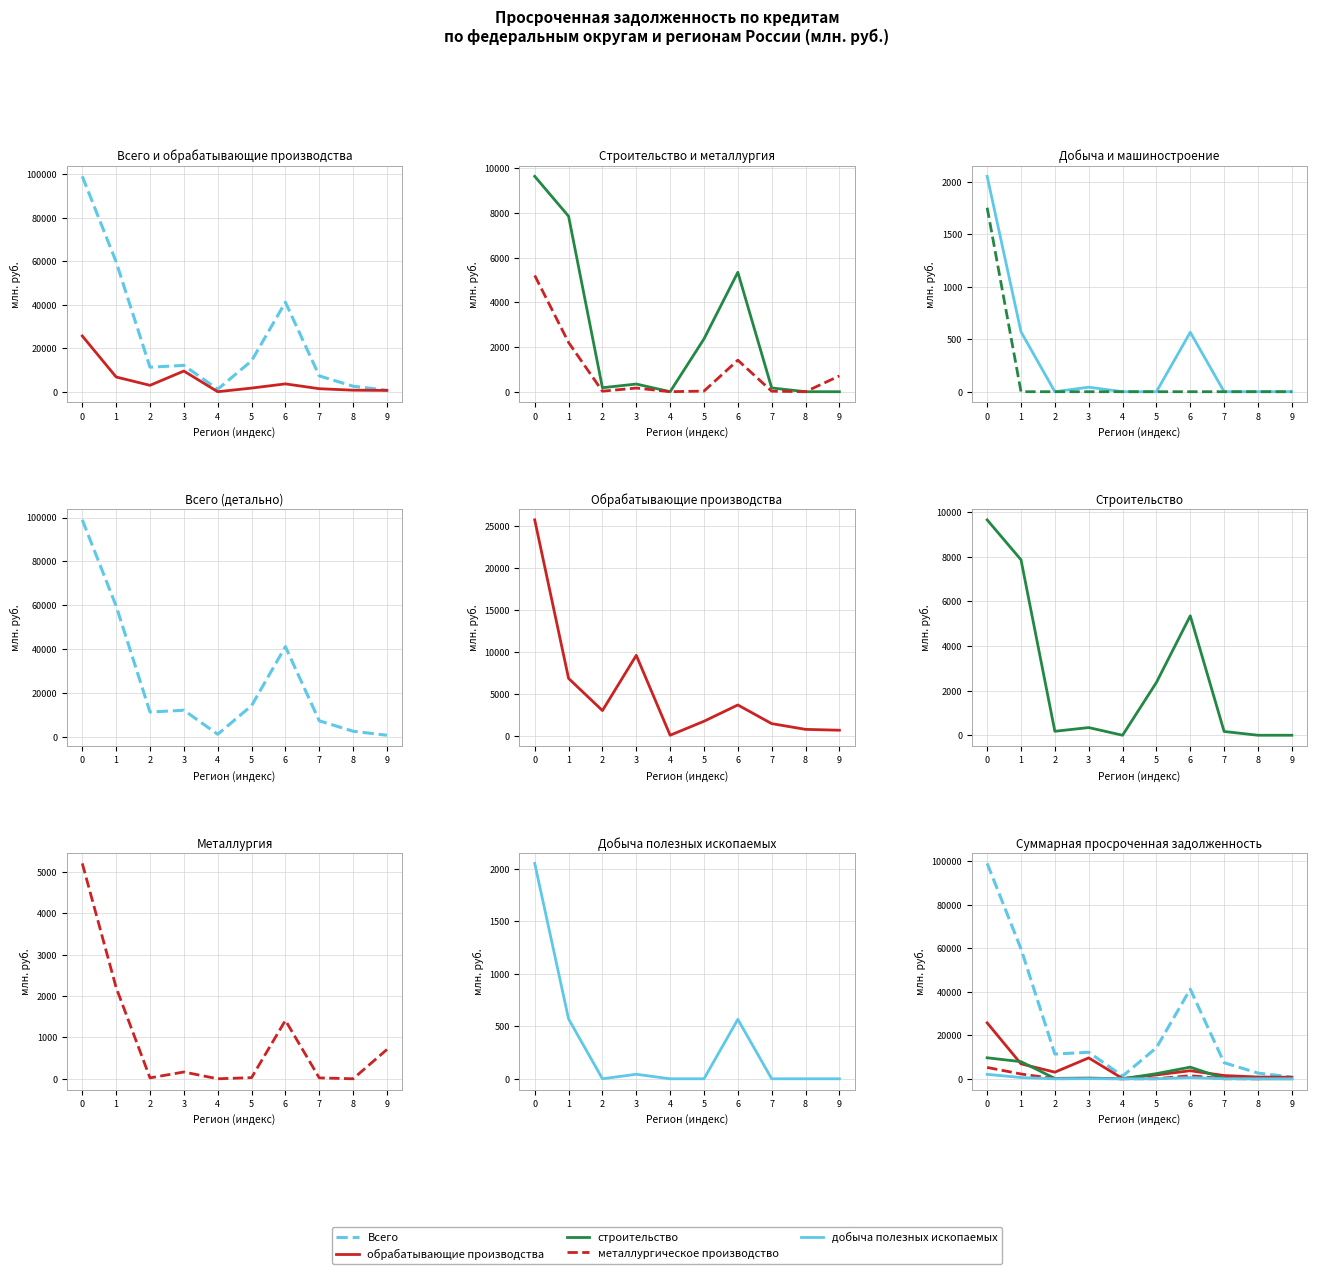

How many interior local peaks does the Всего series have?

2